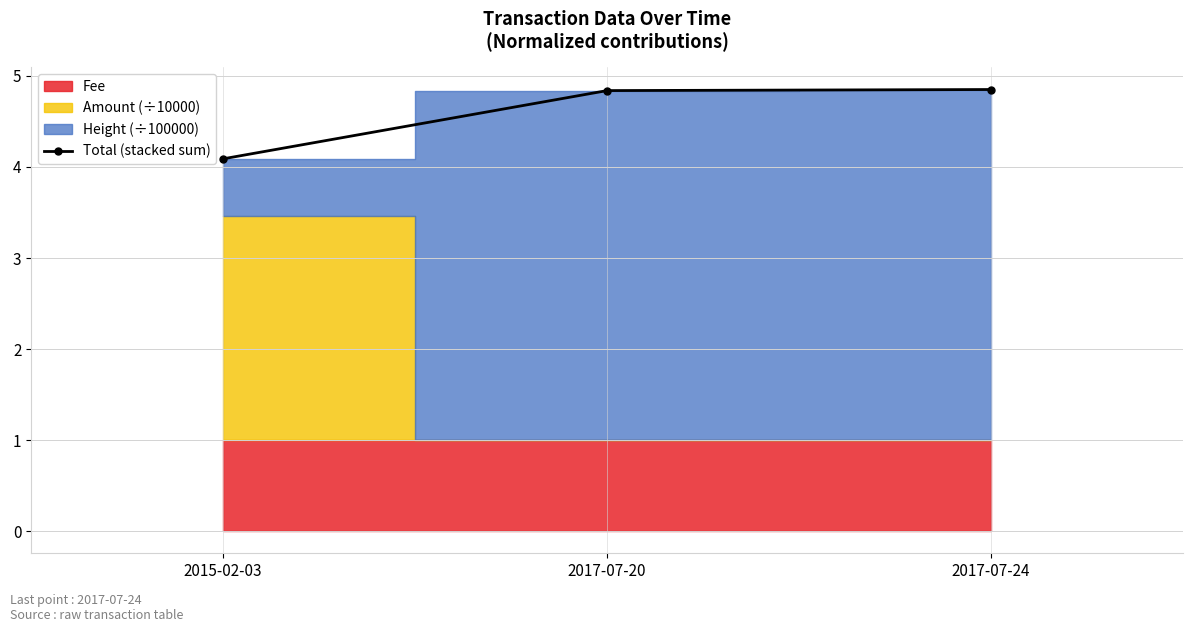

Reading left to right, transcribe all the data shown in this chart.

4.1	4.8	4.9